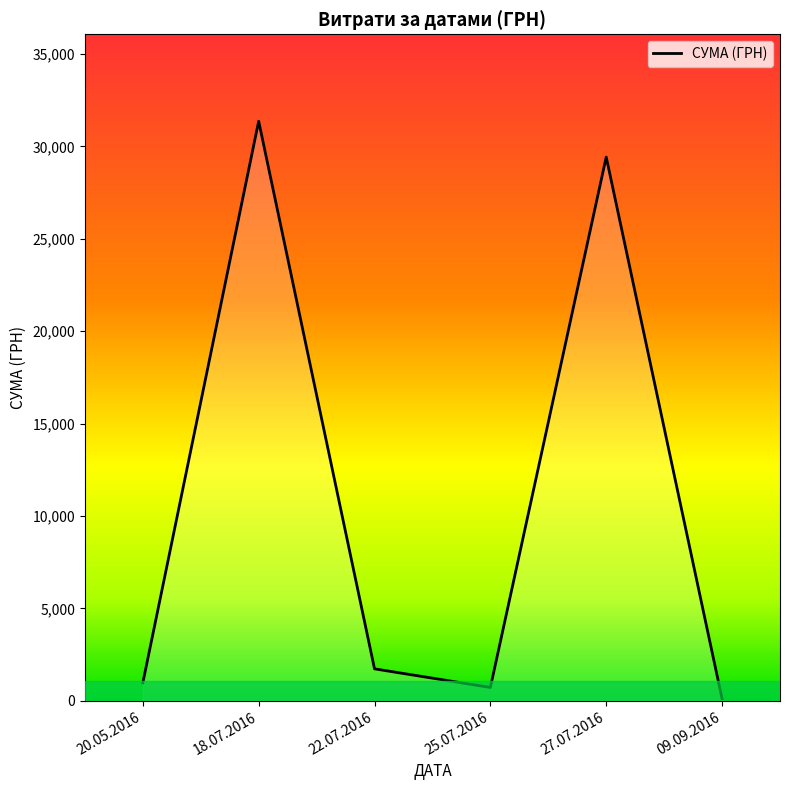

What is the label of the 1st point from the left?

20.05.2016